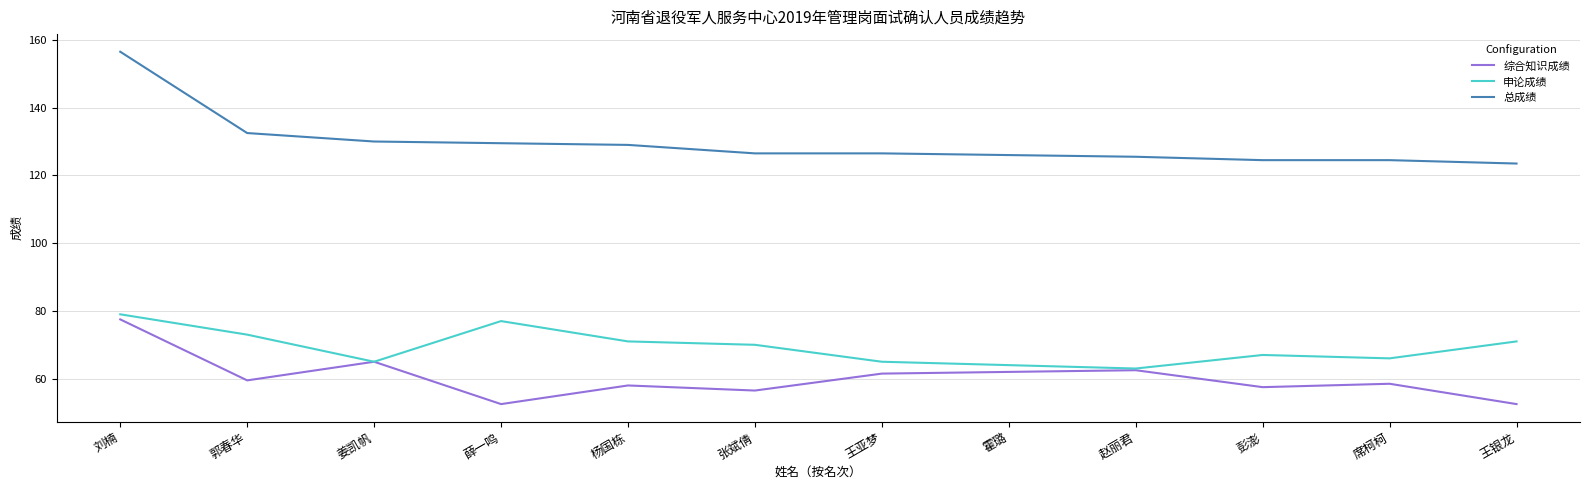

Count the number of categories in the chart.

12